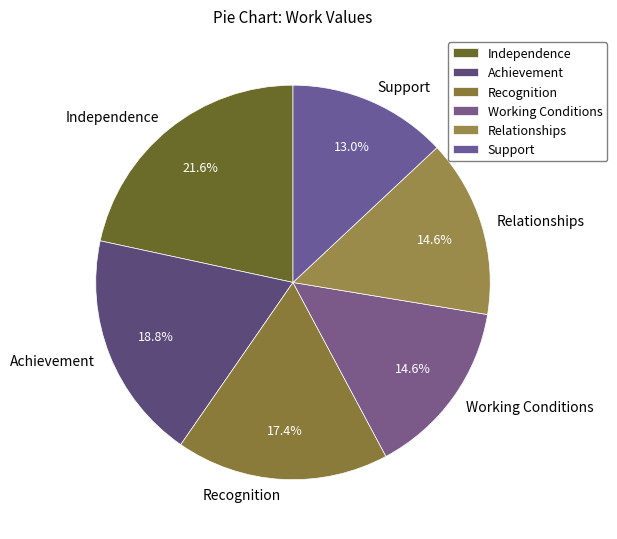

Between Independence and Achievement, which is larger?

Independence